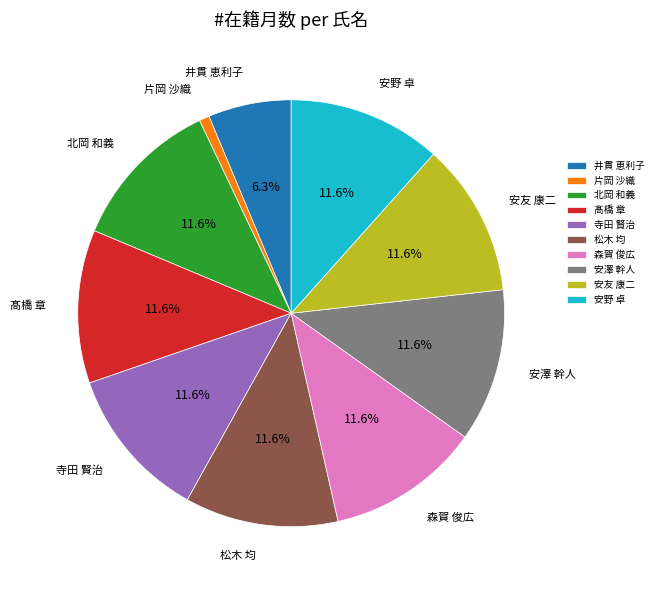

Which has a higher value, 井貫 恵利子 or 松木 均?

松木 均